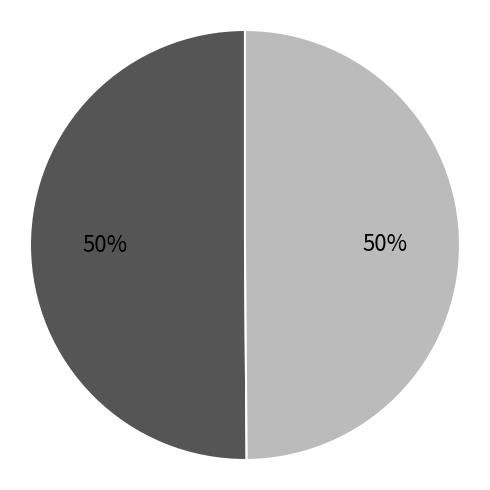

To the nearest percent, what is the average slice percentage?

50%